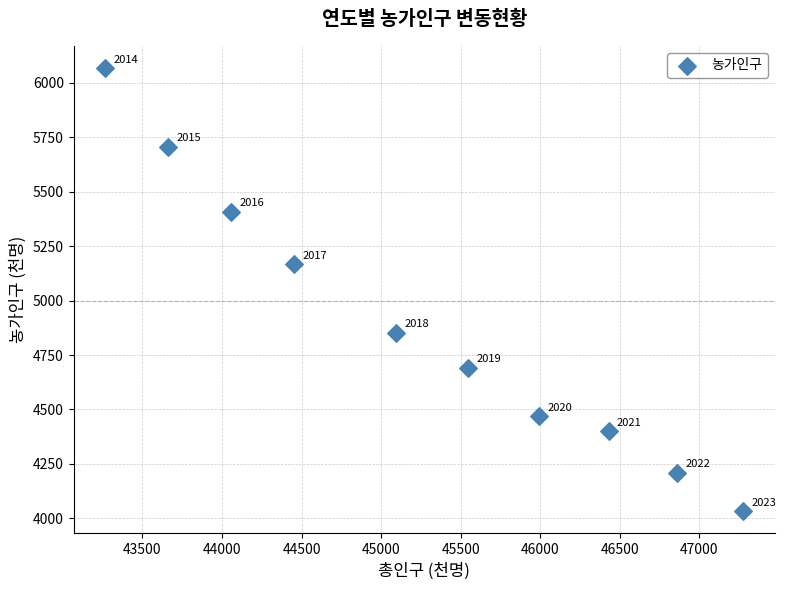

What Y value in the scatter plot is closest to 5050?

5167